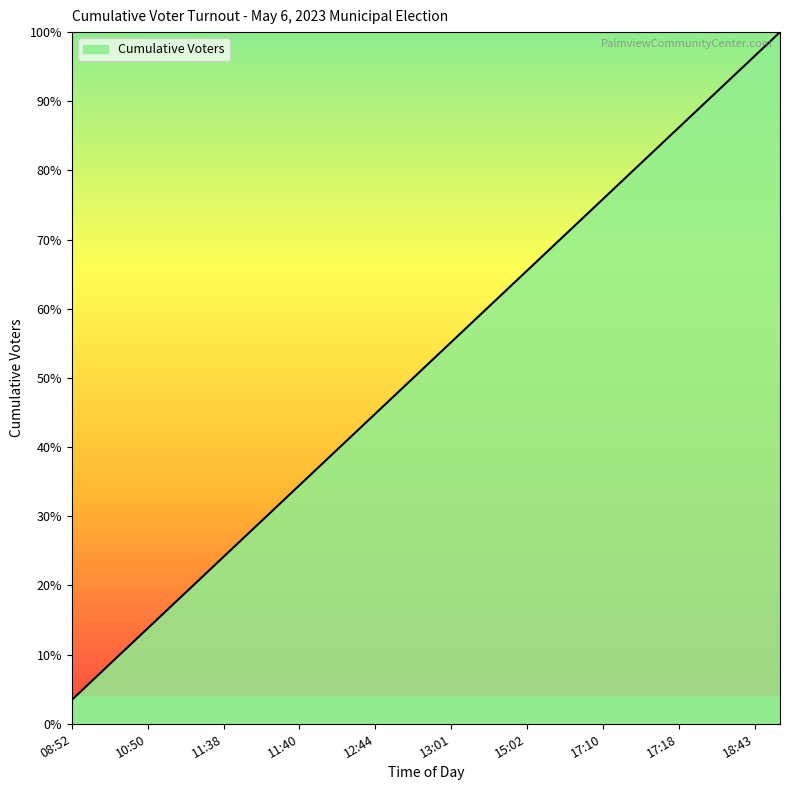

What is the greatest value displayed?

100.0